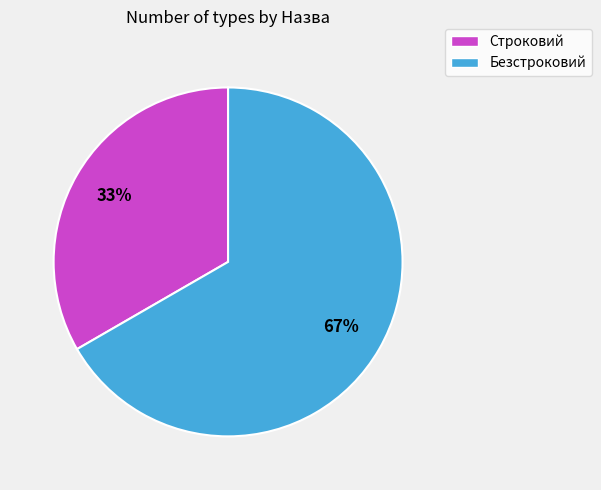

Which category has the biggest portion of the pie?

Безстроковий